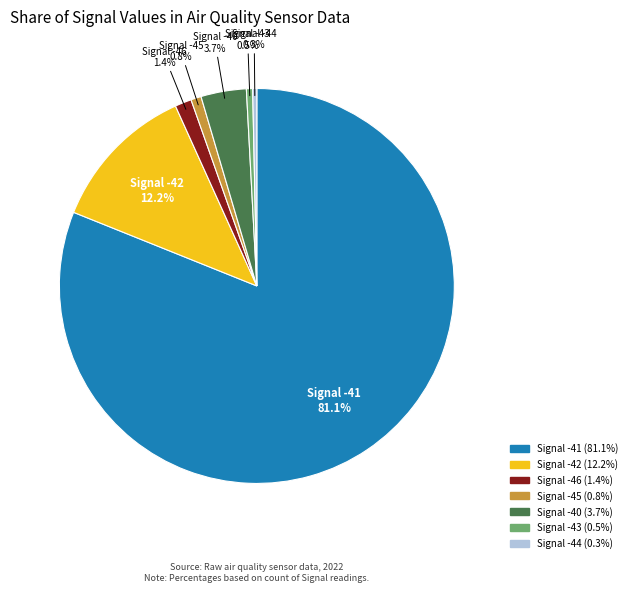

Does any single category account for the majority?

Yes